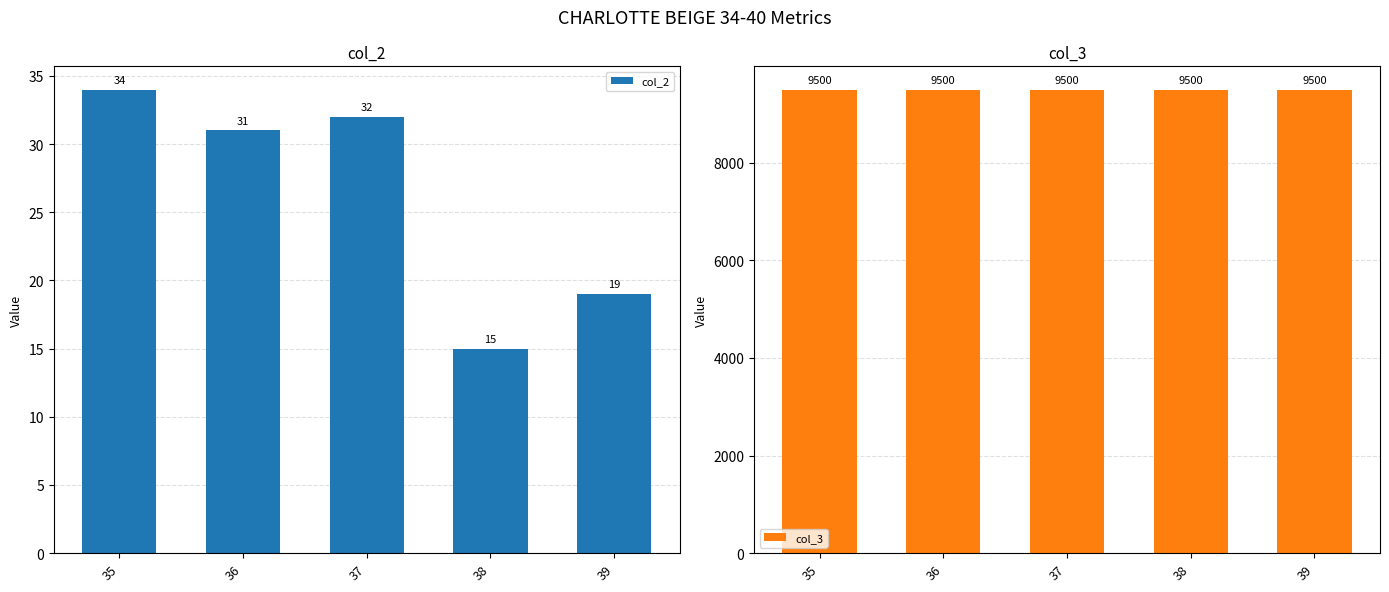

At which category does the chart reach its peak across all series?

35